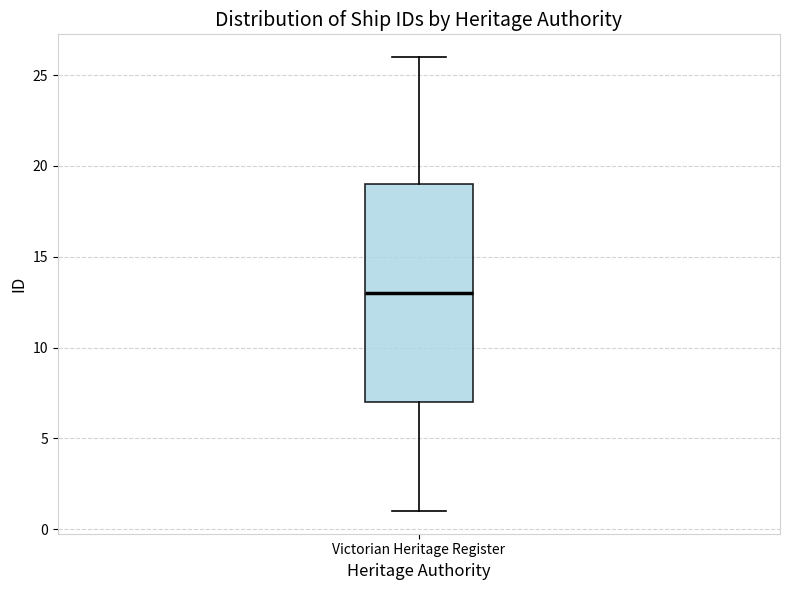

Read this box plot against the y-axis: the position of the median line, the range covered by the box, and the ends of both whiskers. The values are not printed on the chart, so give them approximately, as read against the axis.

median 13, box 7 to 19, whiskers 1 to 26